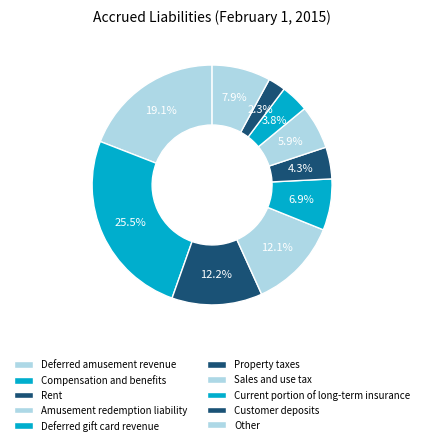

Rank the categories by value from lowest to highest.

Customer deposits, Current portion of long-term insurance, Property taxes, Sales and use tax, Deferred gift card revenue, Other, Amusement redemption liability, Rent, Deferred amusement revenue, Compensation and benefits